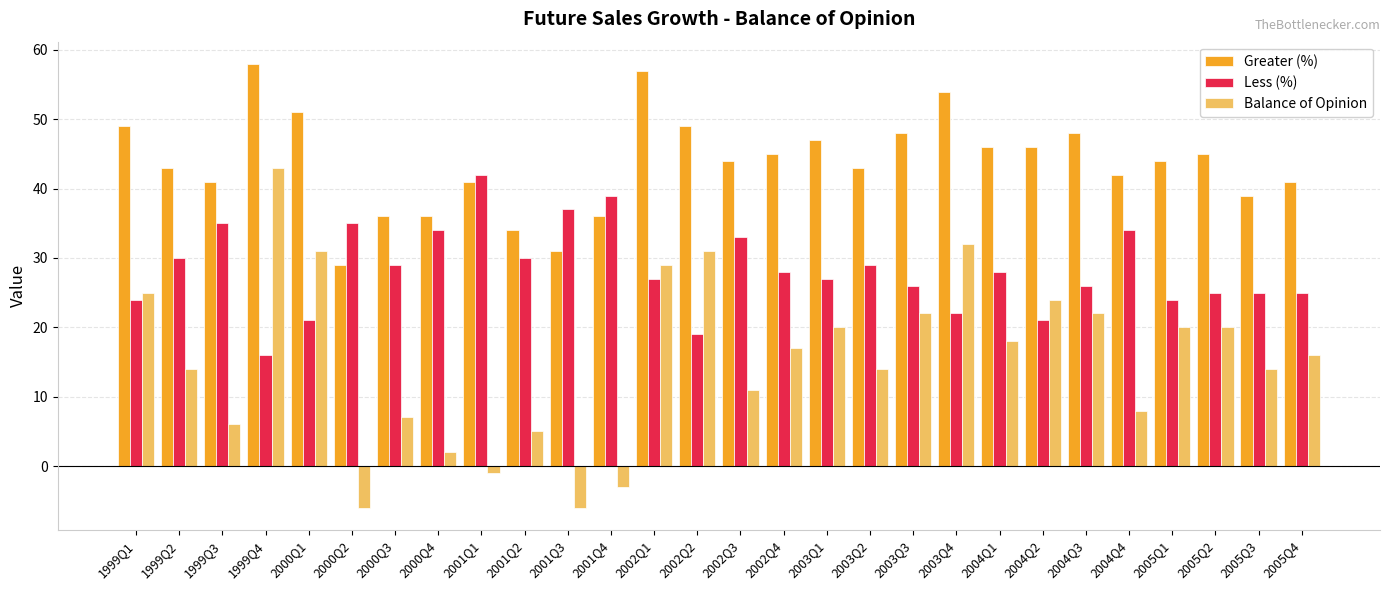

At how many categories does at least one series exceed 3?

28